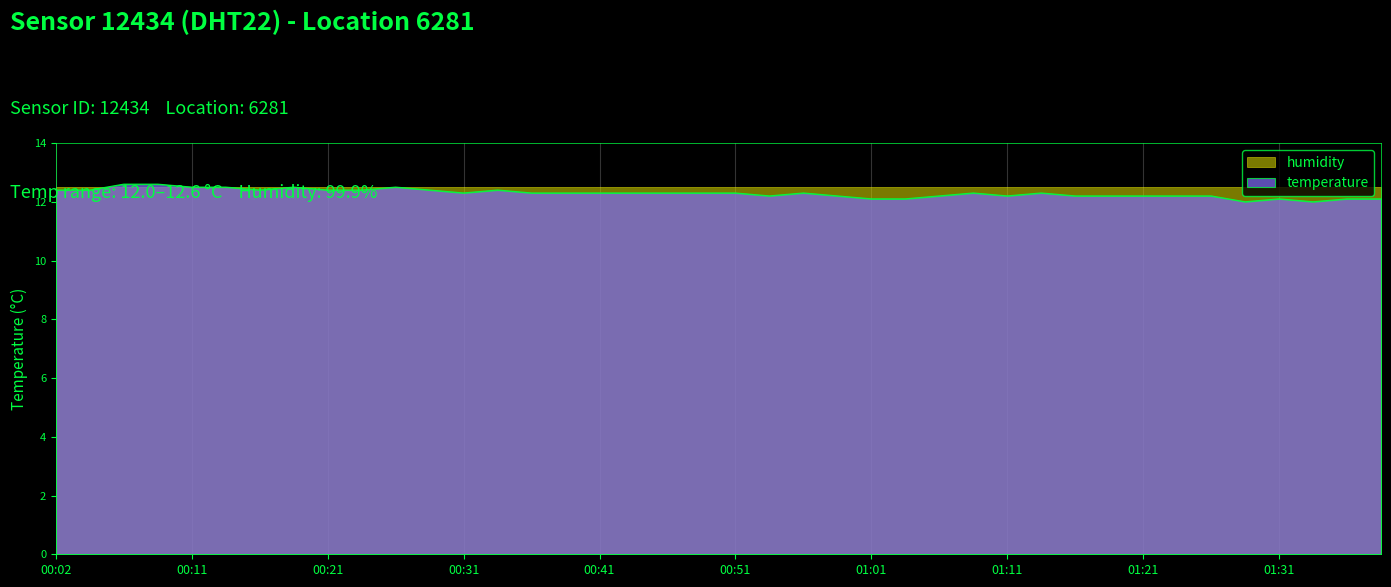

Does the chart display data point markers on the line(s)?

No